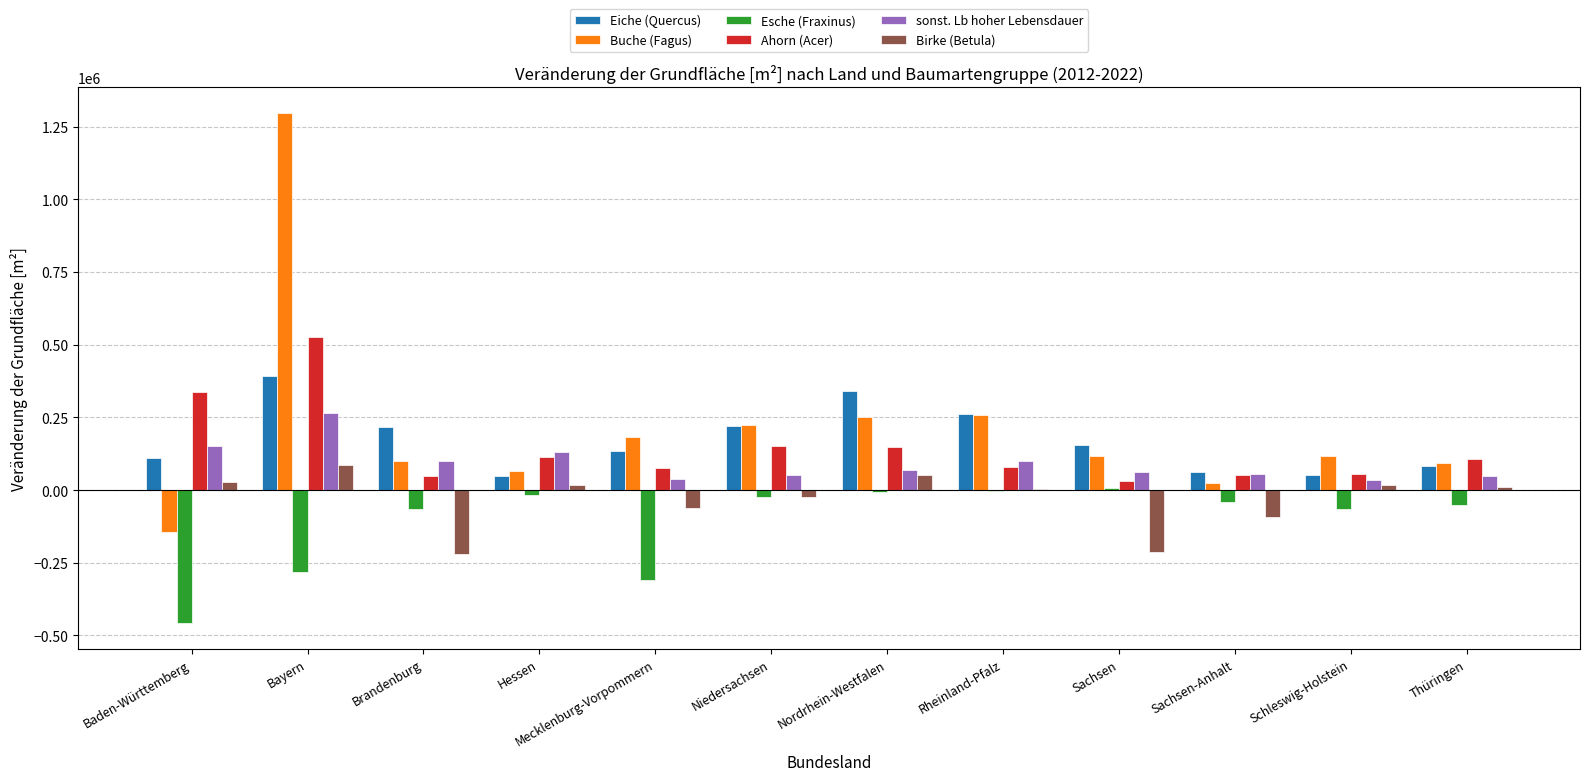

At which category is the sum across all series the highest?

Bayern